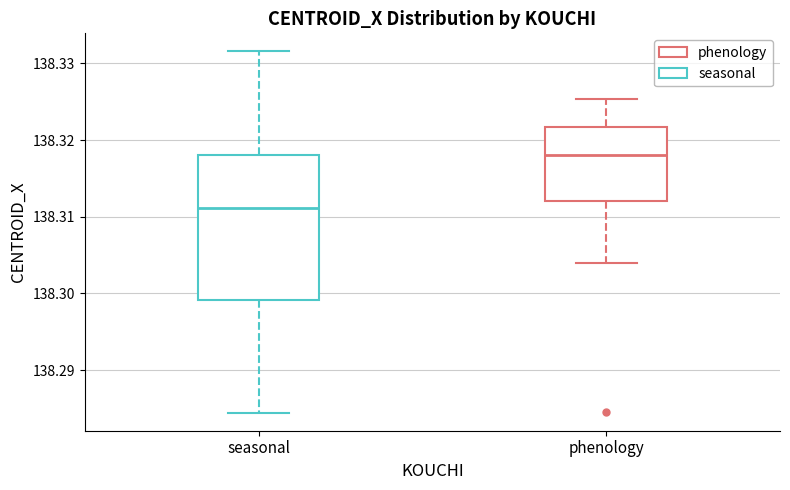

Which box is the tallest, from its lower edge to its upper edge?

seasonal